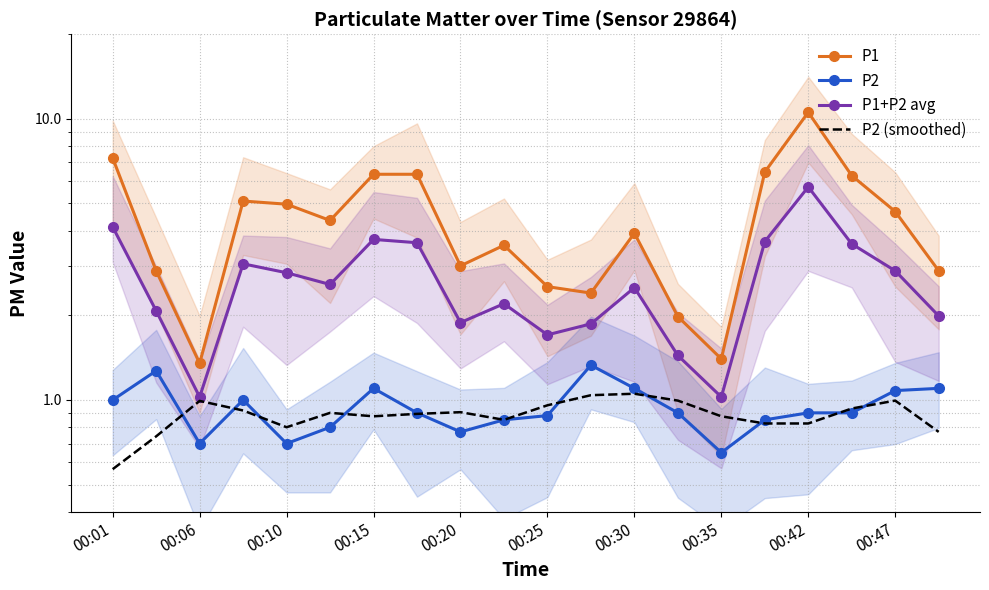

What is the maximum value shown in the chart?

10.6